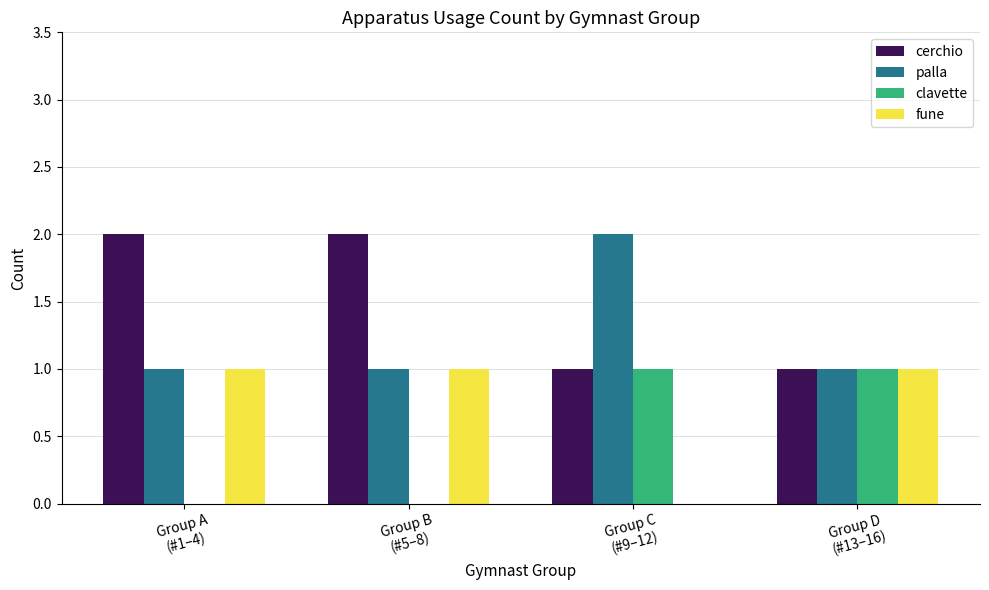

What are all the series names shown in the legend?

cerchio, palla, clavette, fune